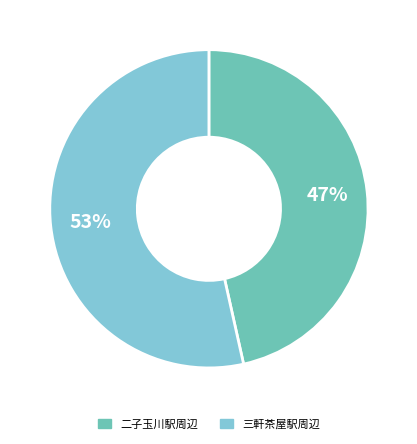

Is there a majority slice in this chart?

Yes